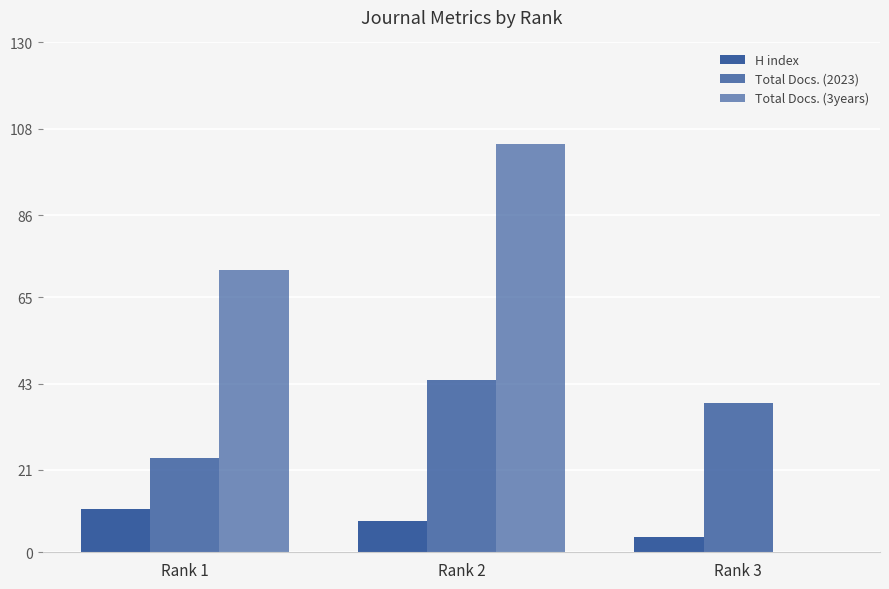

At Rank 3, list the series in order from largest to smallest.

Total Docs. (2023), H index, Total Docs. (3years)